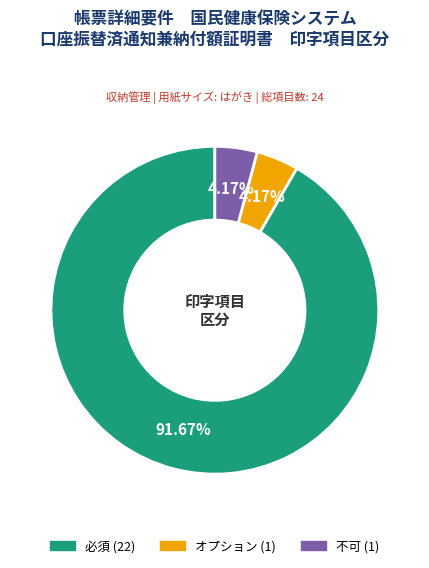

Which slice is the largest?

必須